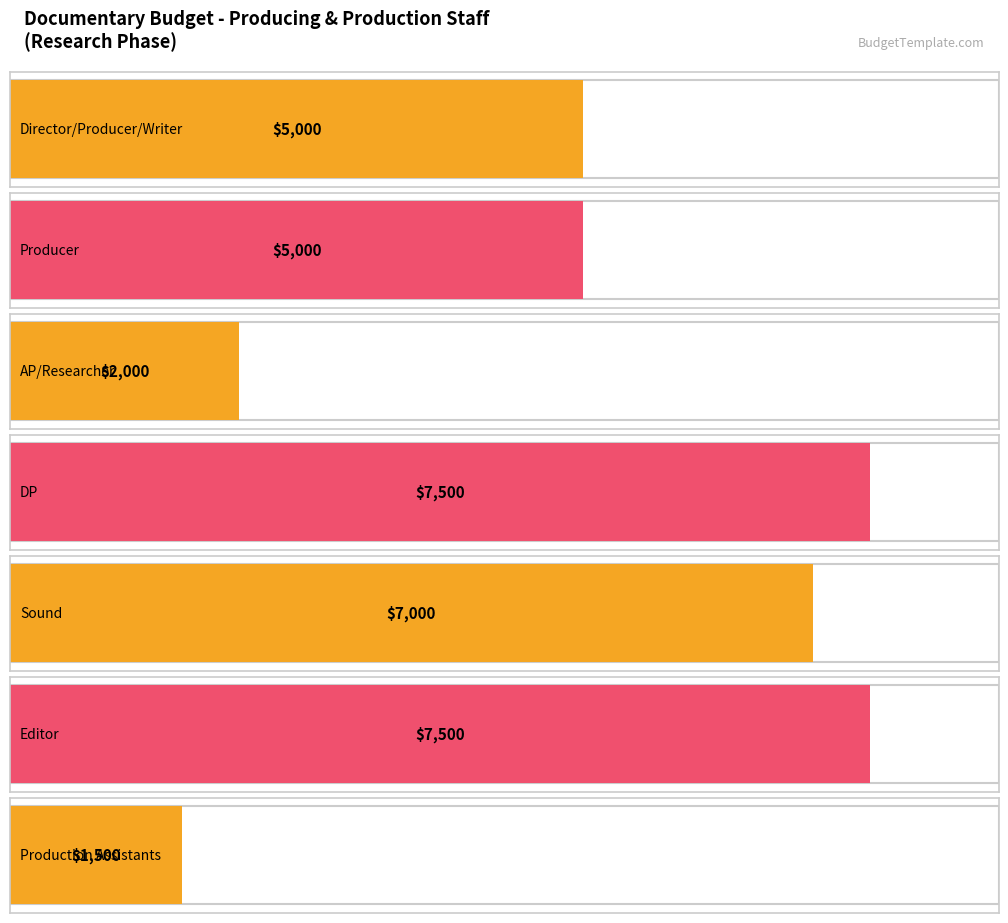

What is the value of the Total Cost bar at the 1st from the left?

5000